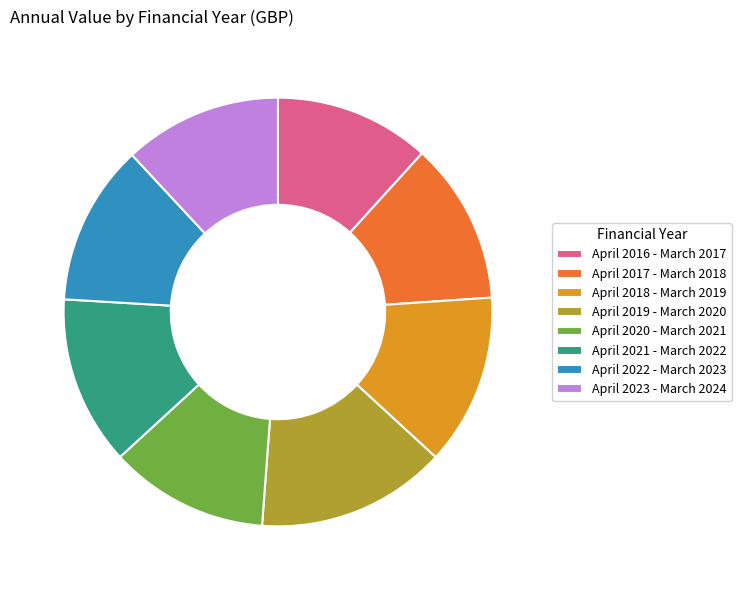

How many slices are in this pie chart?

8